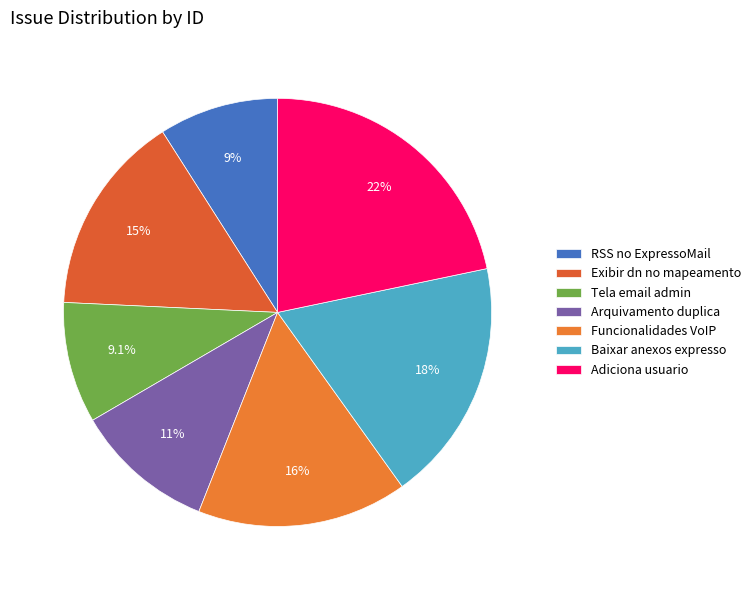

Combined, do Exibir dn no mapeamento and Tela email admin account for over 50%?

No